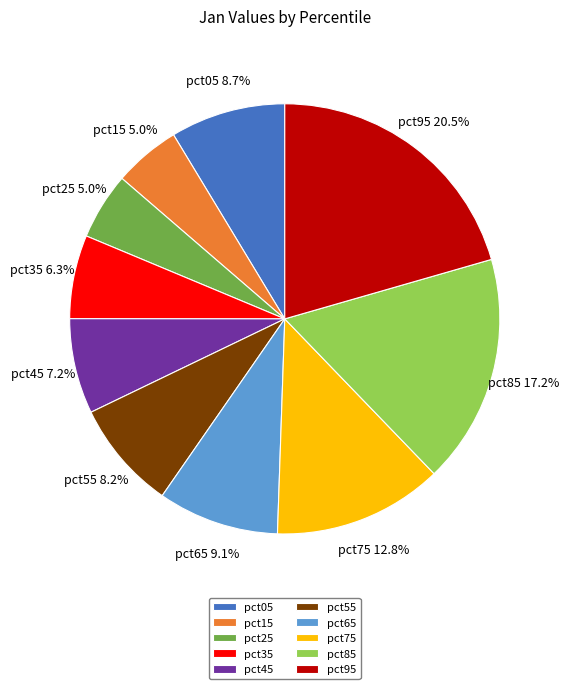

Which slice is the largest?

pct95